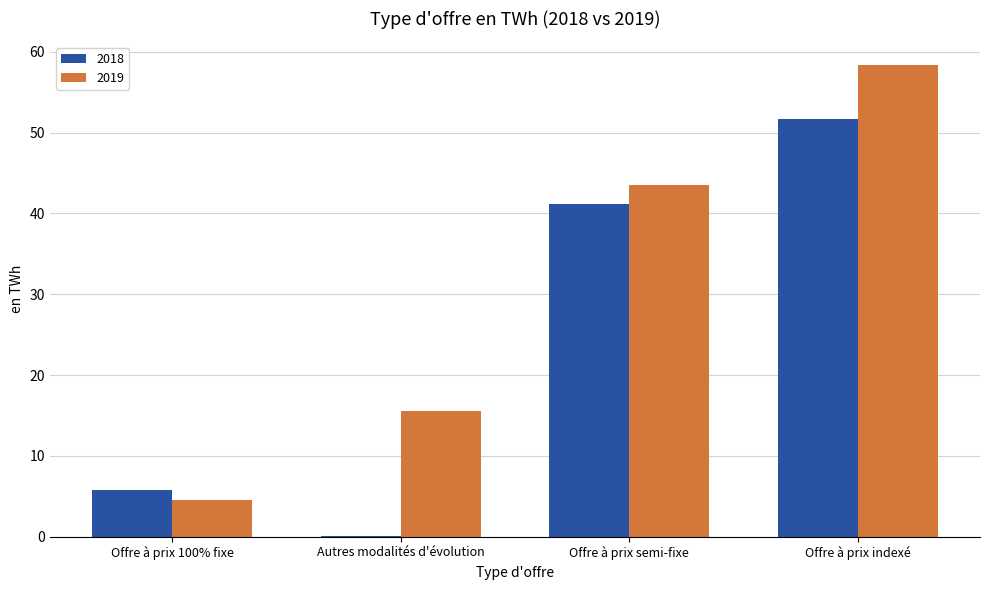

How many data points in 2019 are above 43?

2